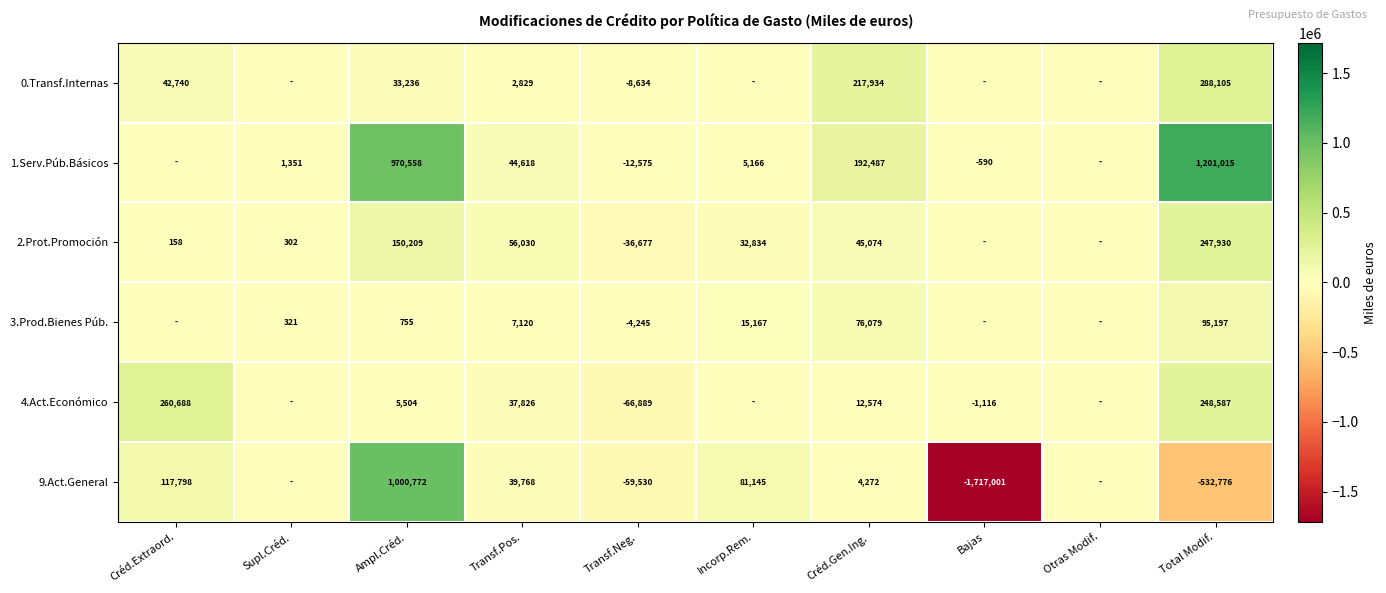

What is the total value across all series at Ampl.Créd.?

2161034